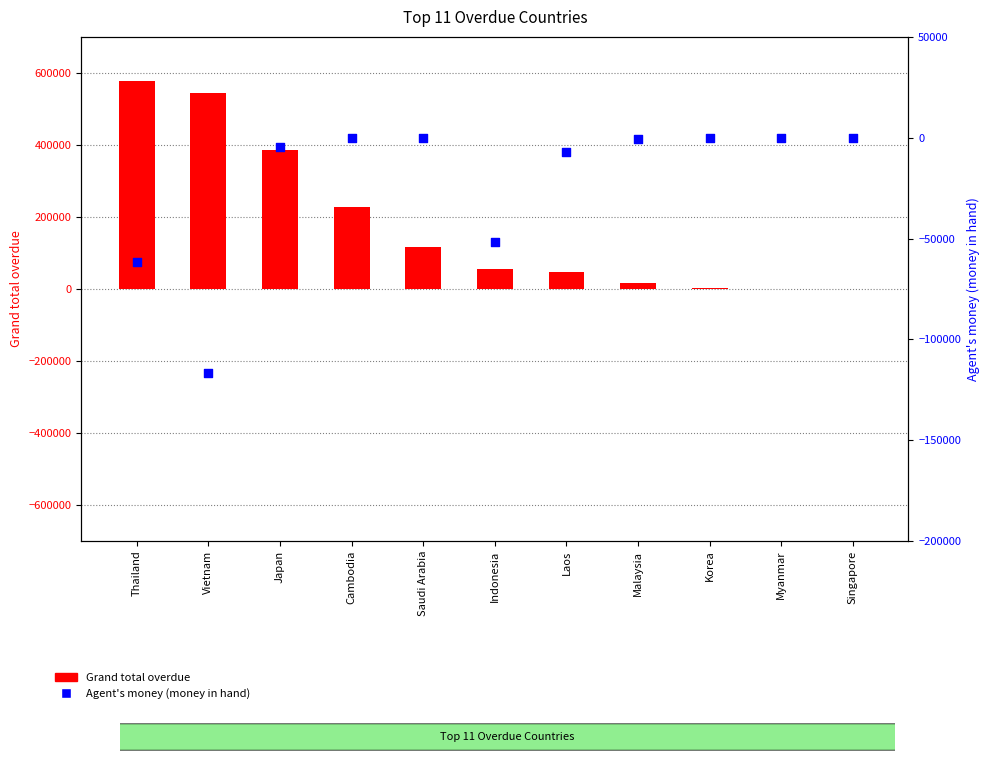

Which series reaches the minimum Y coordinate?

Agent's money (money in hand)